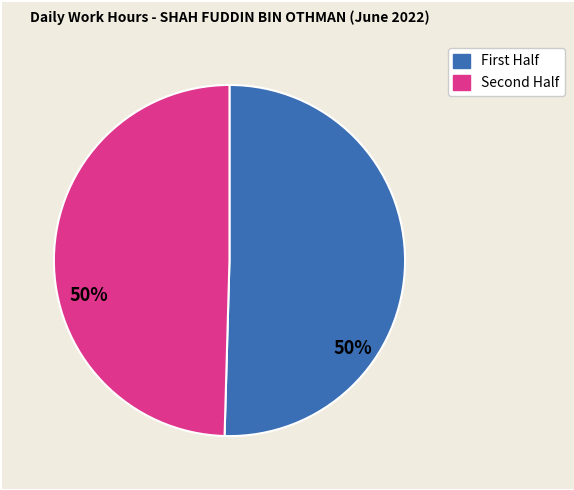

Which category has the biggest portion of the pie?

First Half